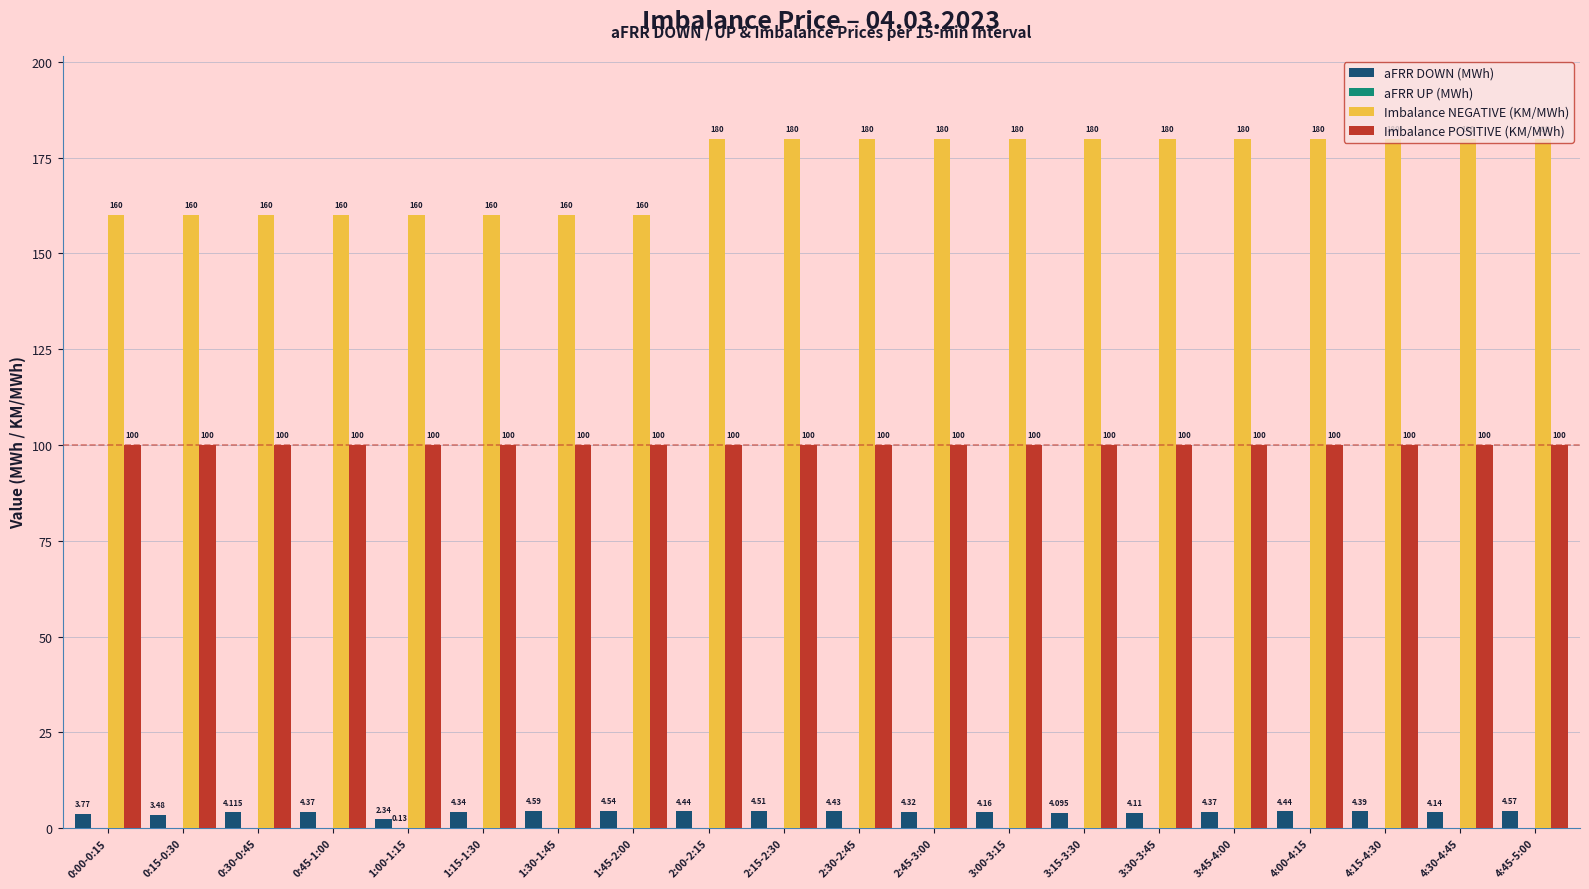

Which series has the largest total across all categories?

Imbalance NEGATIVE (KM/MWh)